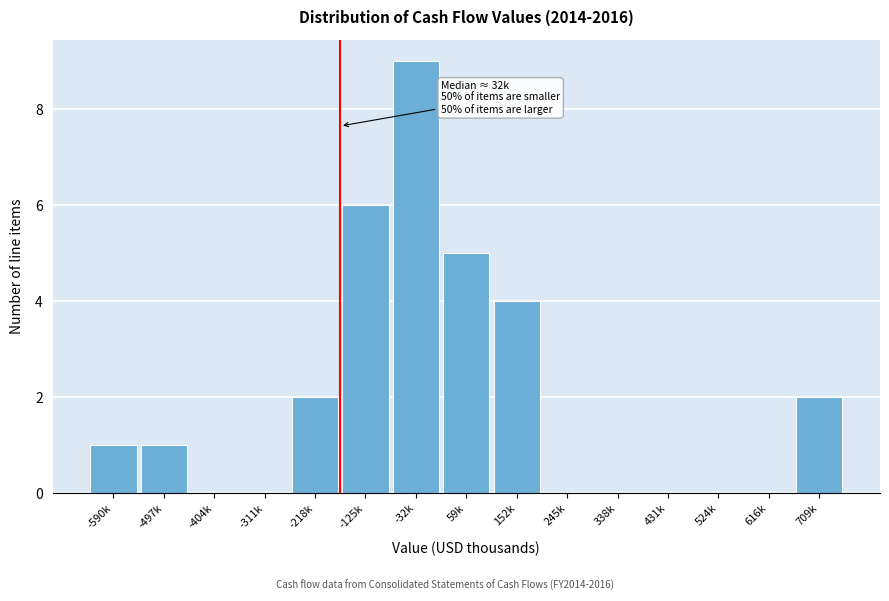

Reading left to right, transcribe all the data shown in this chart.

-590k=1	-497k=1	-404k=0	-311k=0	-218k=2	-125k=6	-32k=9	59k=5	152k=4	245k=0	338k=0	431k=0	524k=0	616k=0	709k=2